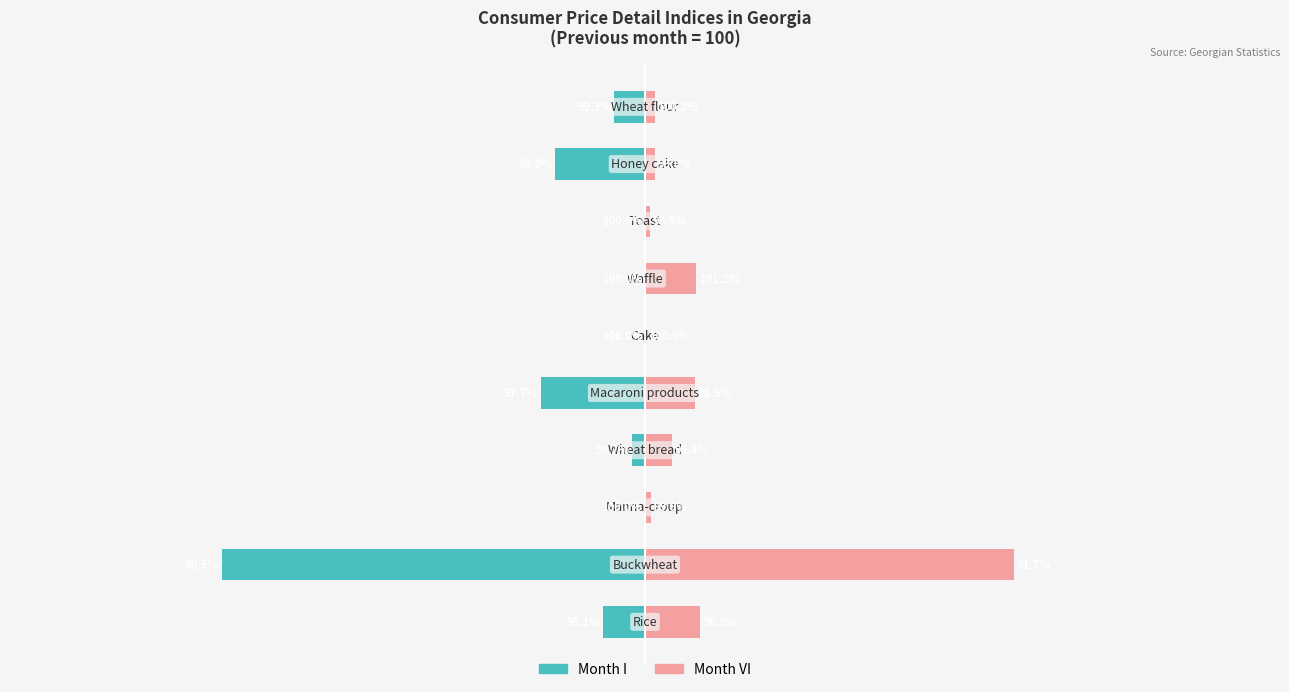

At how many categories does at least one series exceed -65?

10